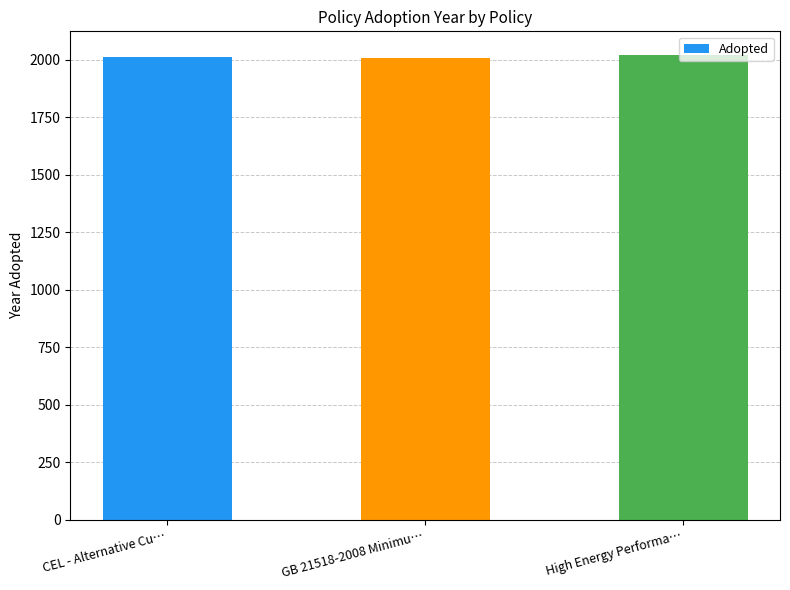

What is the value of the 2nd bar from the left?

2008